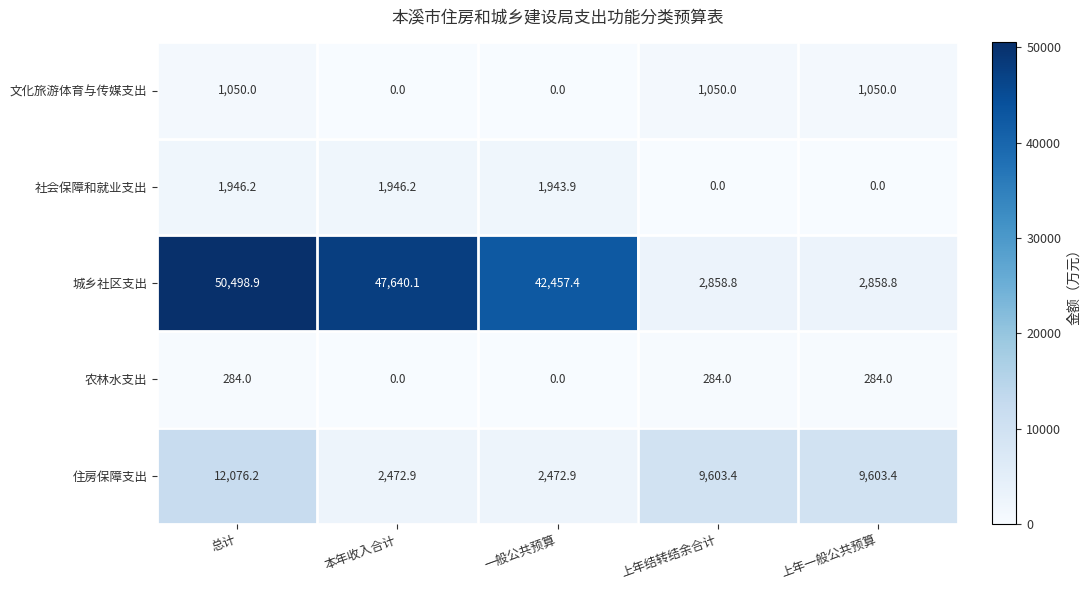

Is the value of 农林水支出 at 总计 greater than the value of 文化旅游体育与传媒支出 at 上年结转结余合计?

No